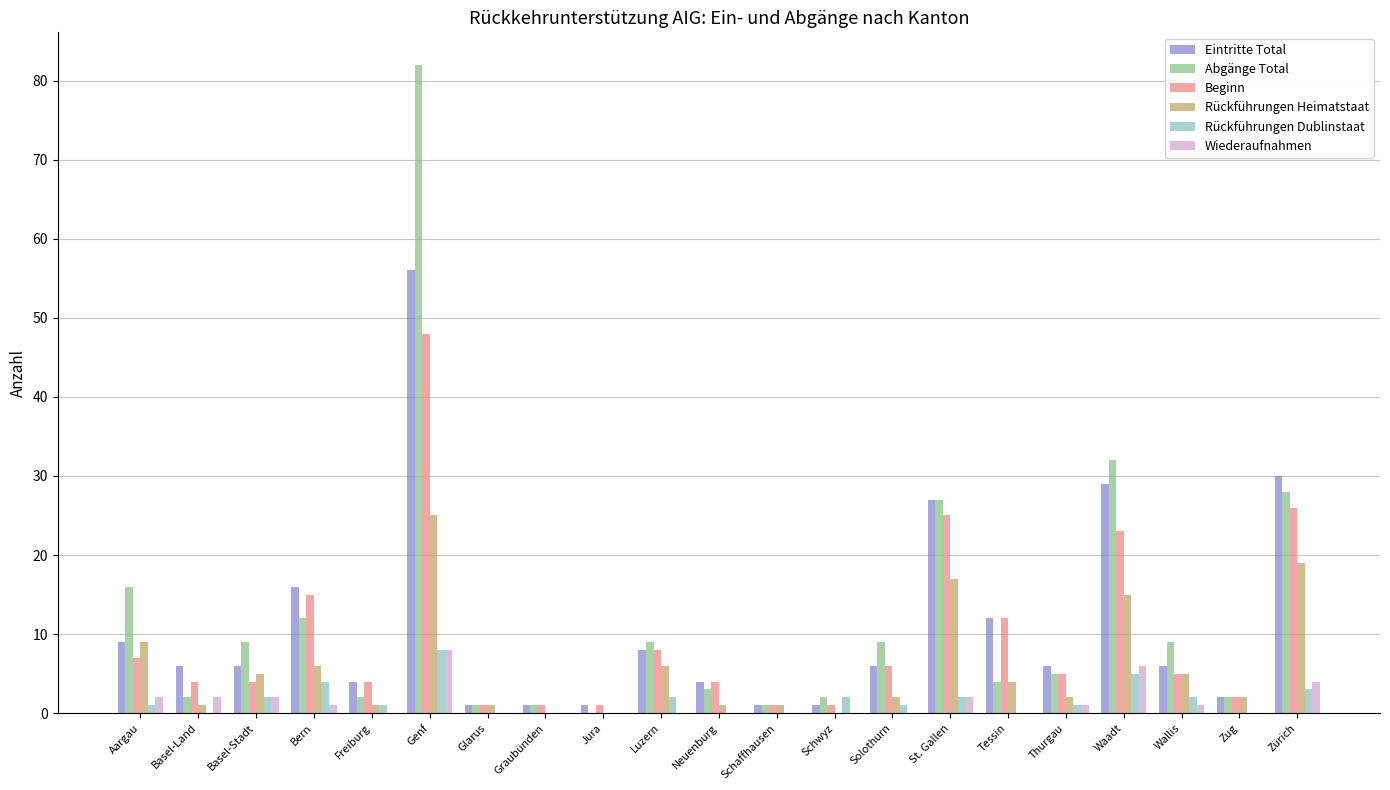

What is the greatest value displayed?

82